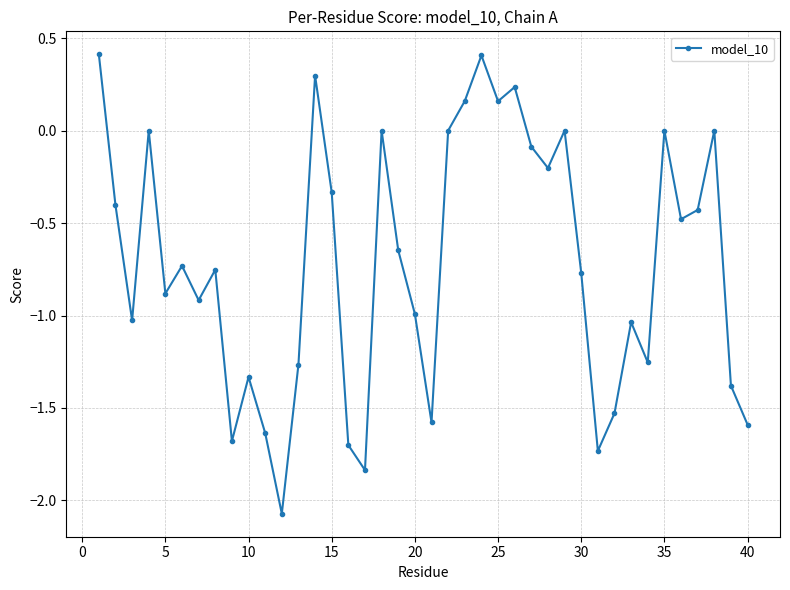

What is the difference between the second highest and minimum values?

2.5